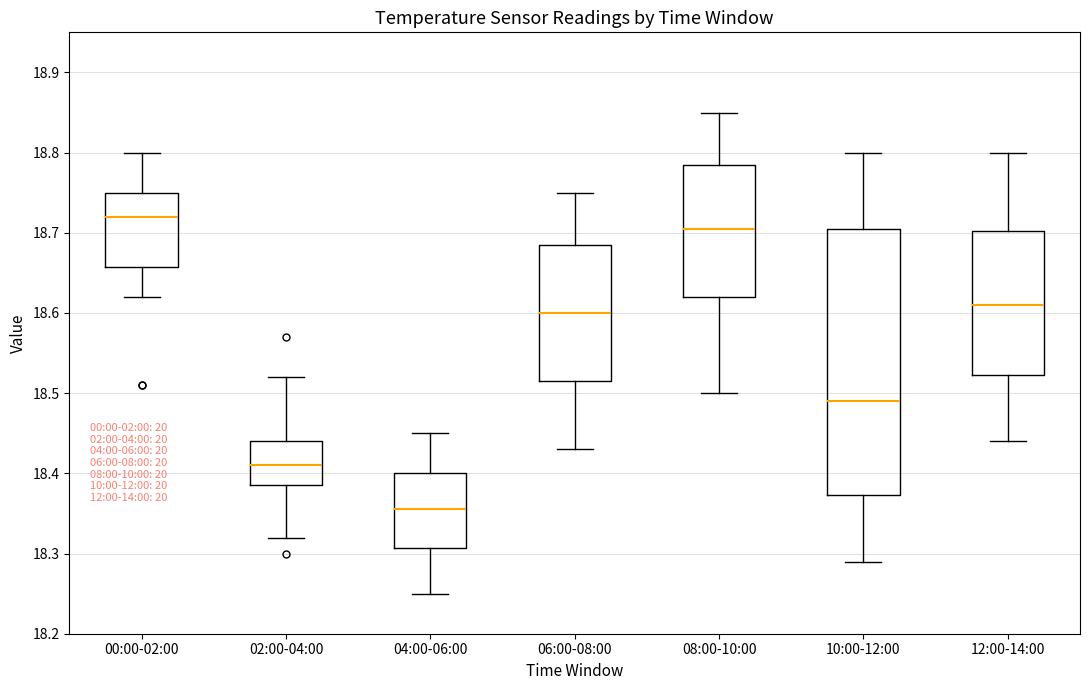

Where does the lower whisker of the box for 04:00-06:00 end on the y-axis? The values are not printed on the chart, so give them approximately, as read against the axis.

18.25